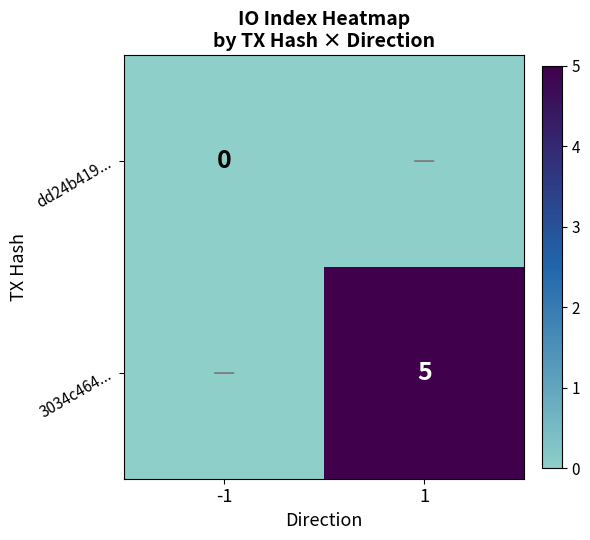

The value of 3034c464... at 1 is 2. True or false?

False